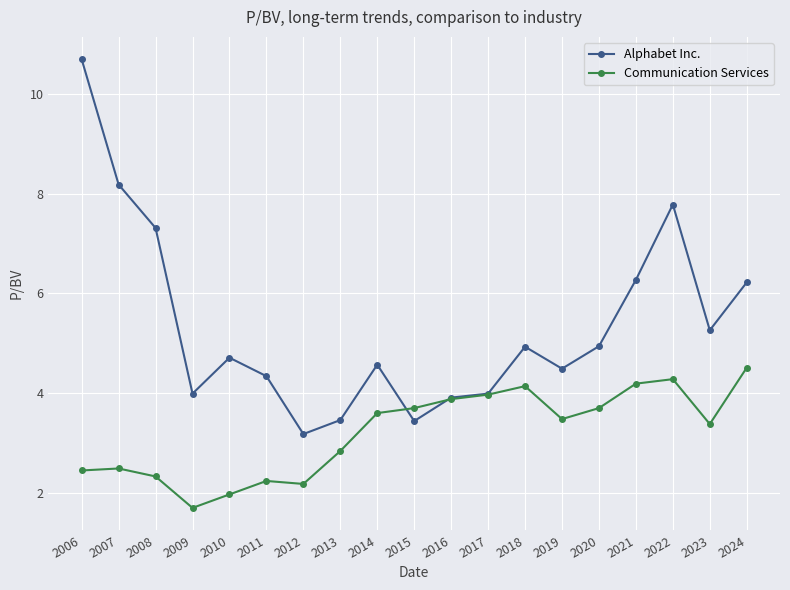

After their last crossing, which series has the higher values: Alphabet Inc. or Communication Services?

Alphabet Inc.